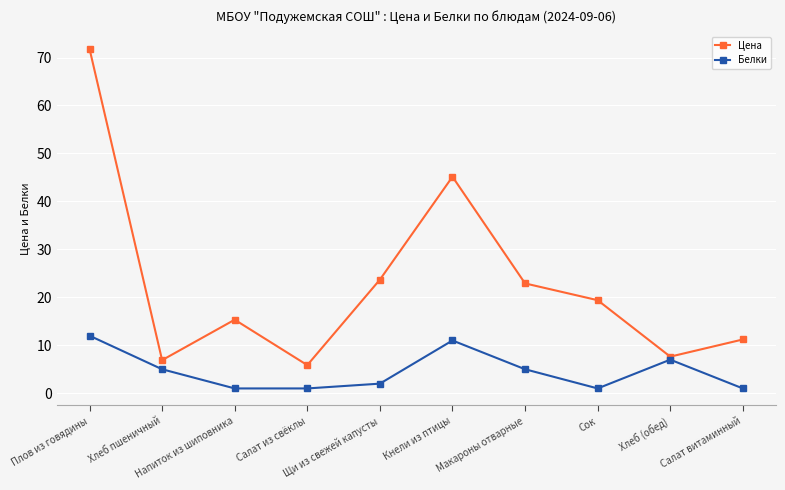

What is the total value across all series at Салат из свёклы?

6.9